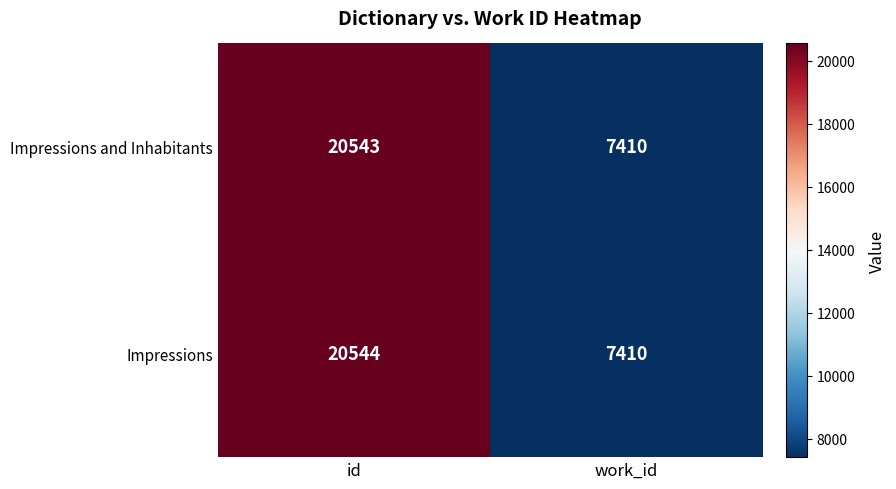

What is the maximum value for Impressions?

20544